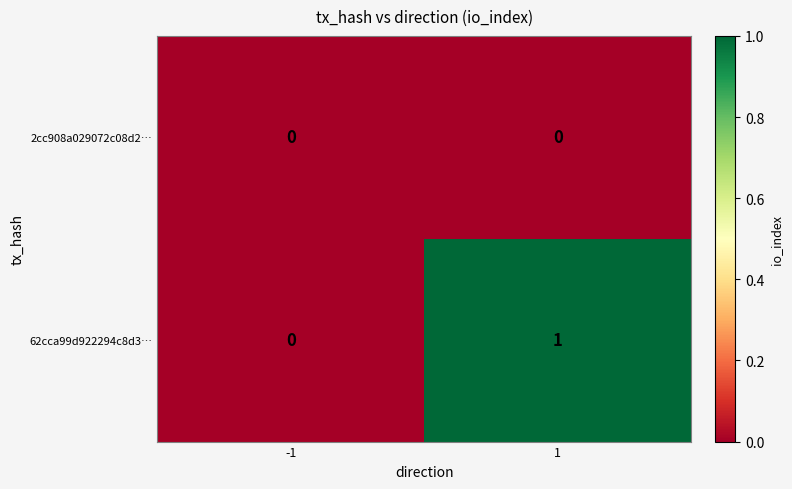

Reading left to right, what are all the values shown in this chart?

2cc908a029072c08d2…: -1=0	1=0
62cca99d922294c8d3…: -1=0	1=1